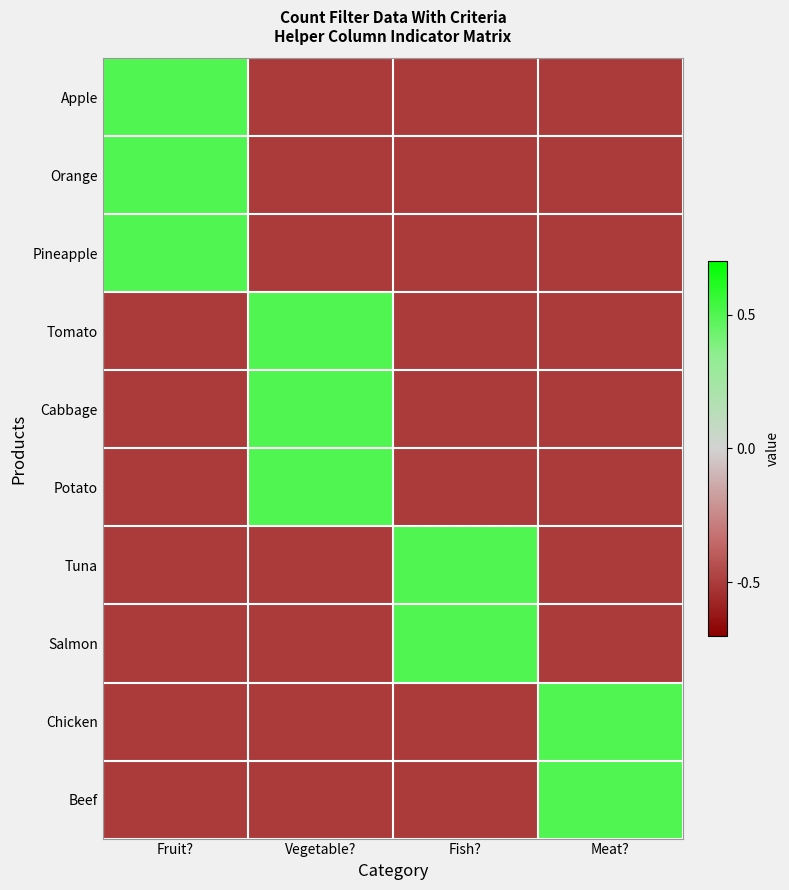

What is the difference between the highest and lowest values at Fish??

1.0